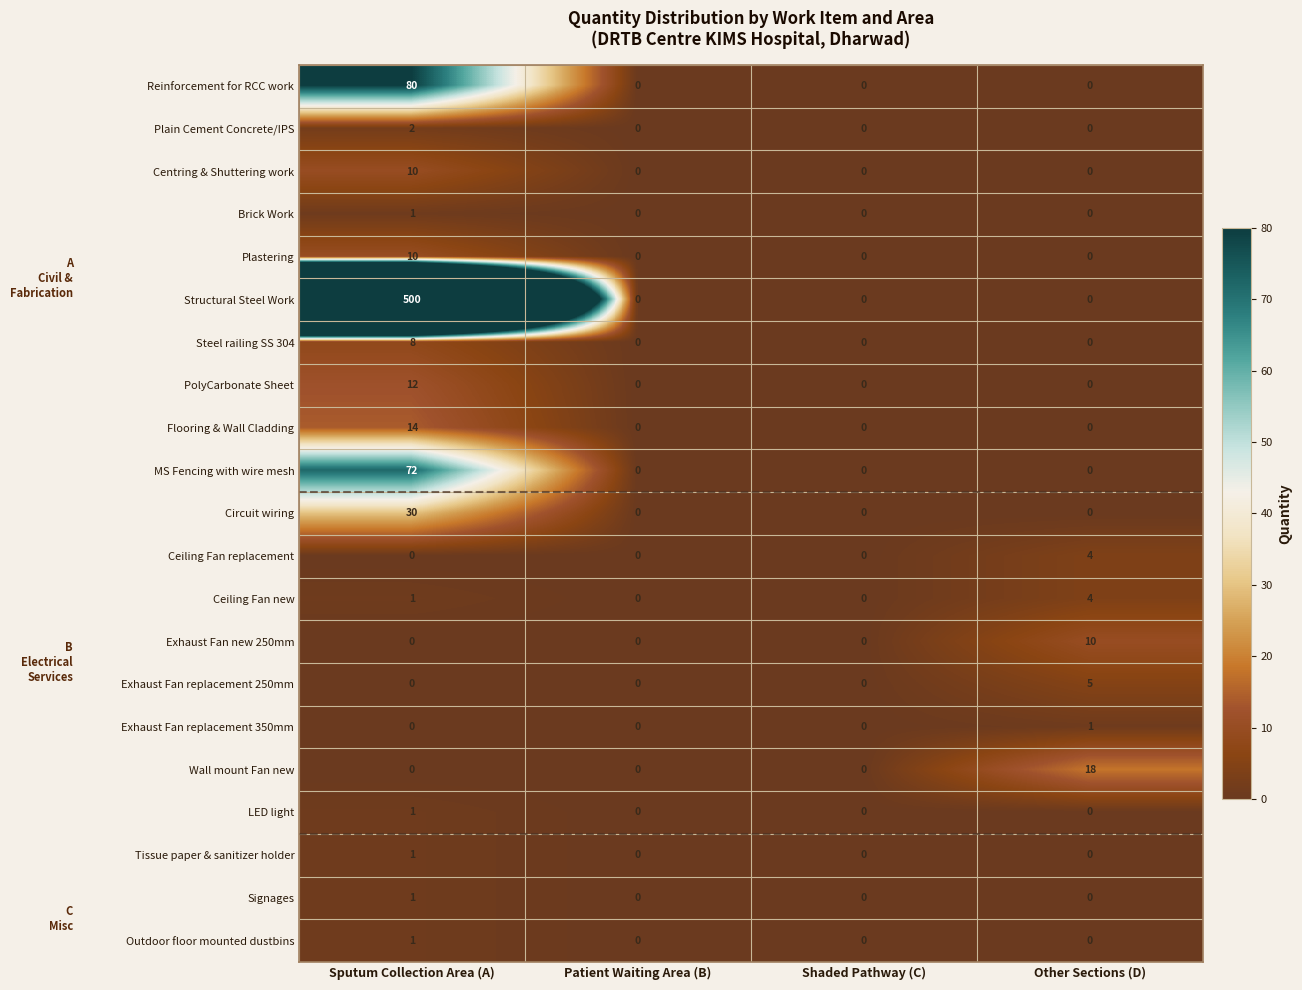

The value of Plastering at Shaded Pathway (C) is 0. True or false?

True